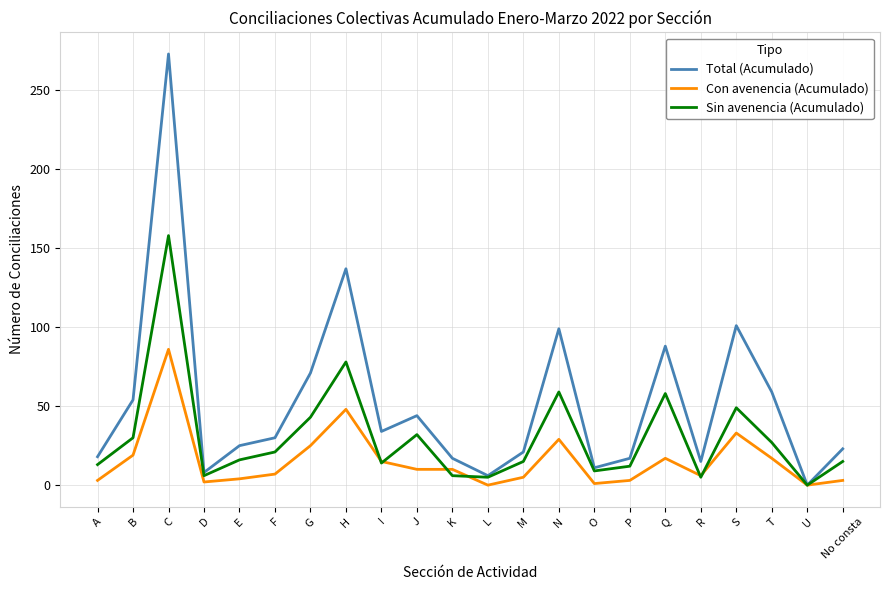

What is the average value of the Total (Acumulado) series?

52